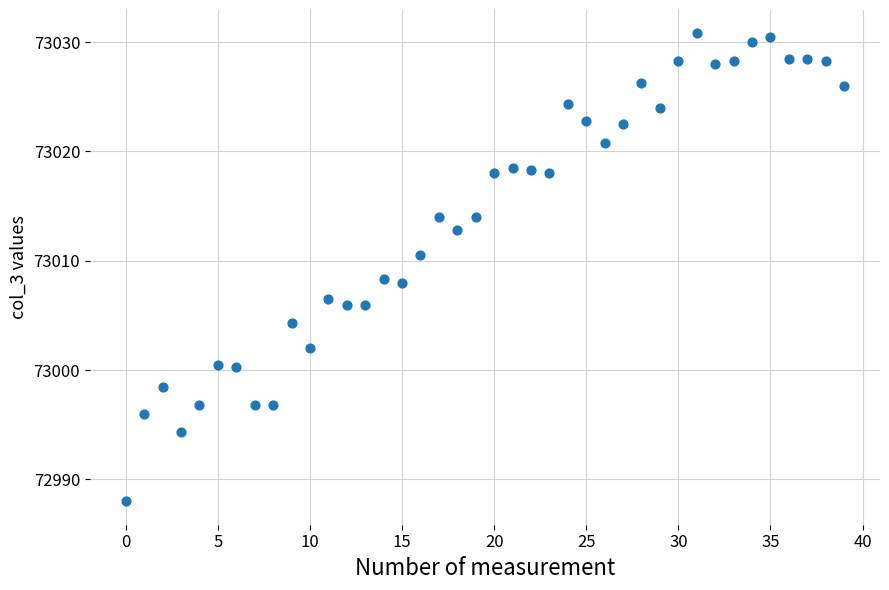

What is the range of Y values (max minus min)?

42.8